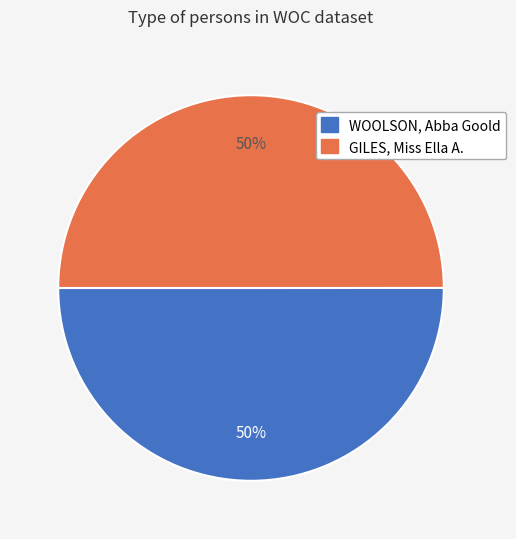

What is the ratio of the value at WOOLSON, Abba Goold to the value at GILES, Miss Ella A.?

1.0